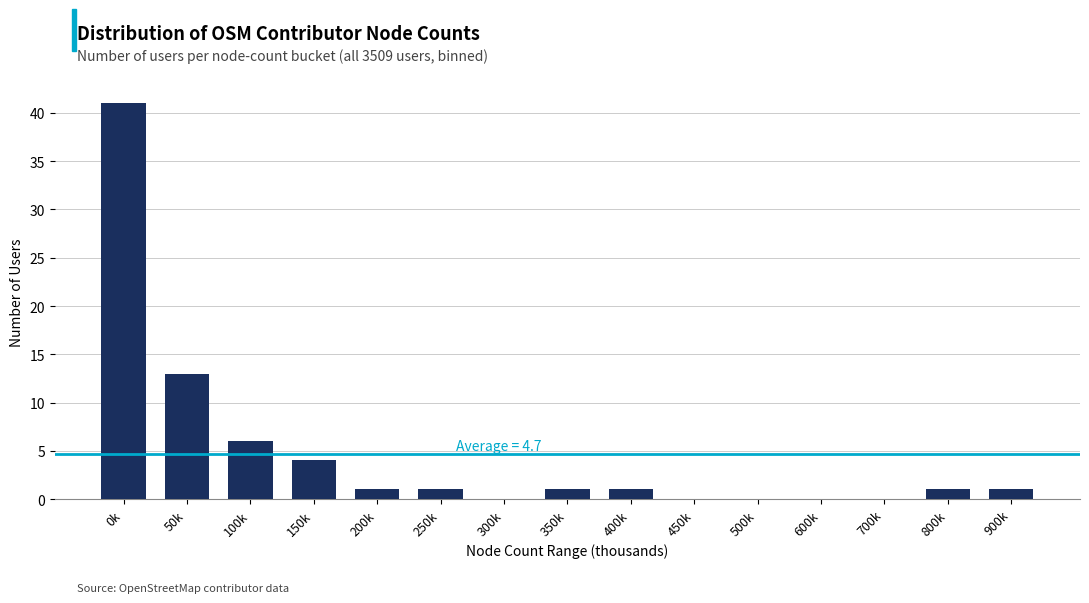

Reading left to right, extract all data points from this chart.

0k=41	50k=13	100k=6	150k=4	200k=1	250k=1	300k=0	350k=1	400k=1	450k=0	500k=0	600k=0	700k=0	800k=1	900k=1